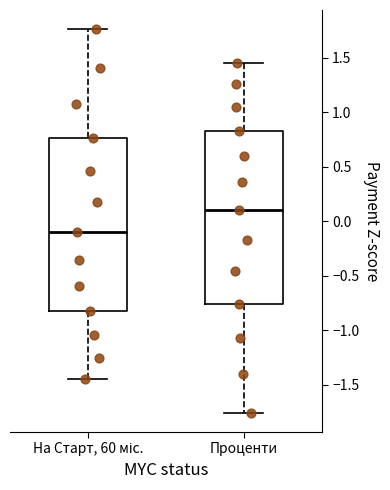

Reading left to right, read every box against the y-axis: the position of its median line, the range the box covers, and the ends of its whiskers. The values are not printed on the chart, so give them approximately, as read against the axis.

На Старт, 60 міс.: median -0.10, box -0.85 to 0.75, whiskers -1.45 to 1.75
Проценти: median 0.10, box -0.75 to 0.85, whiskers -1.75 to 1.45